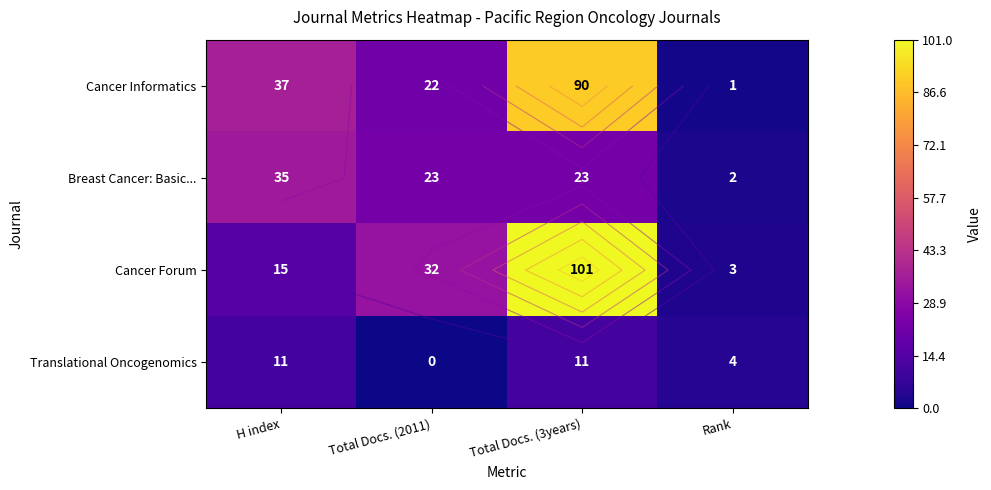

Which category has the lowest value in the Cancer Informatics series?

Rank